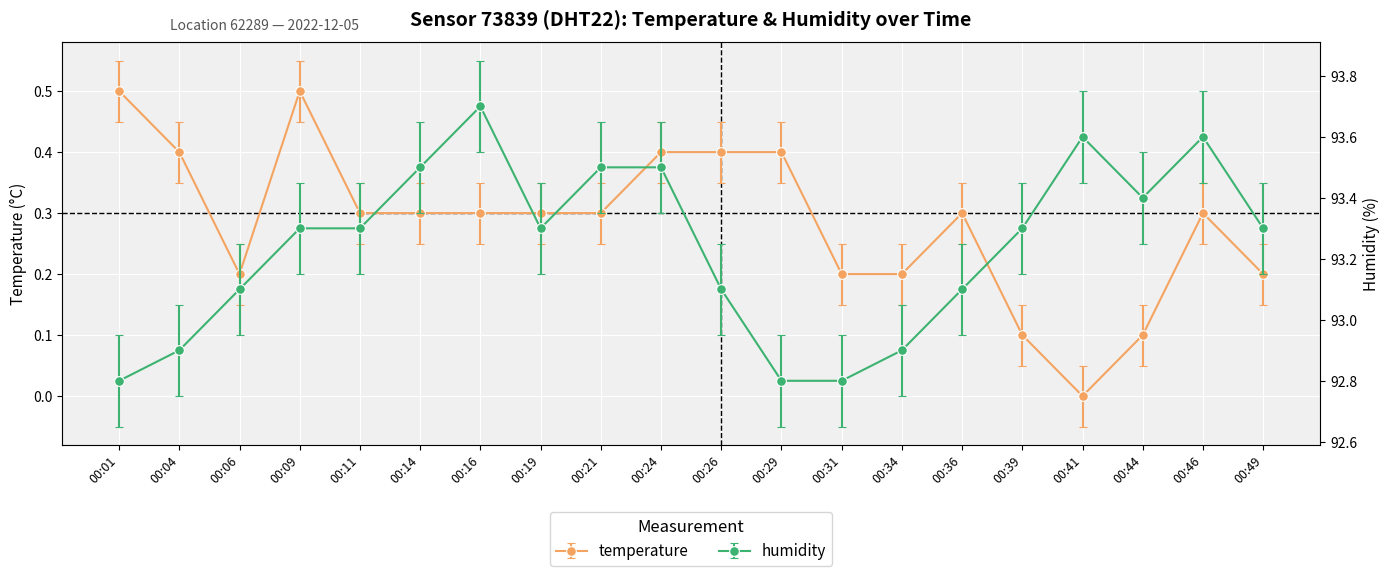

Does the chart display data point markers on the line(s)?

Yes